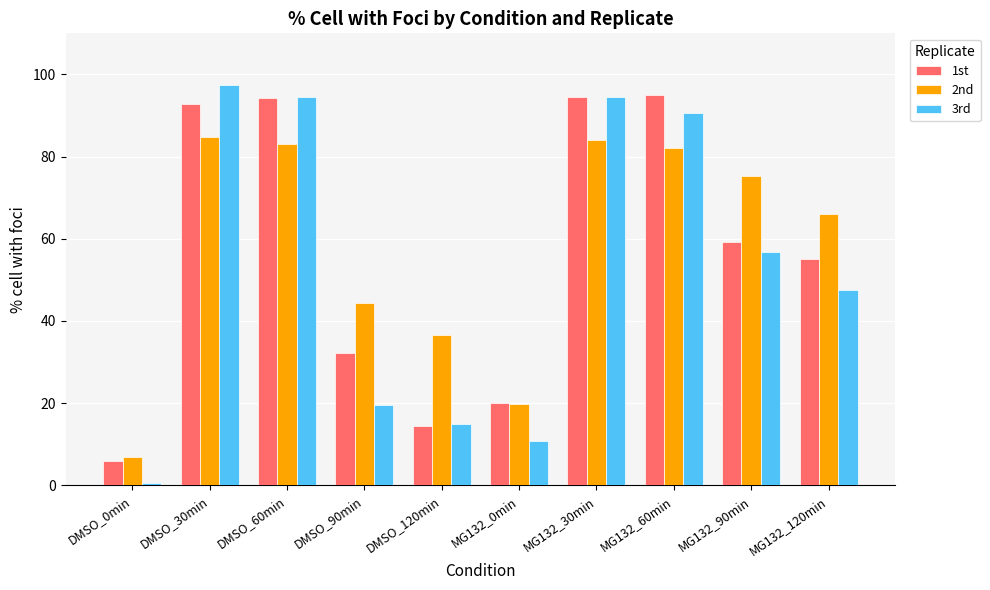

How many values in the 2nd series are below 75?

5